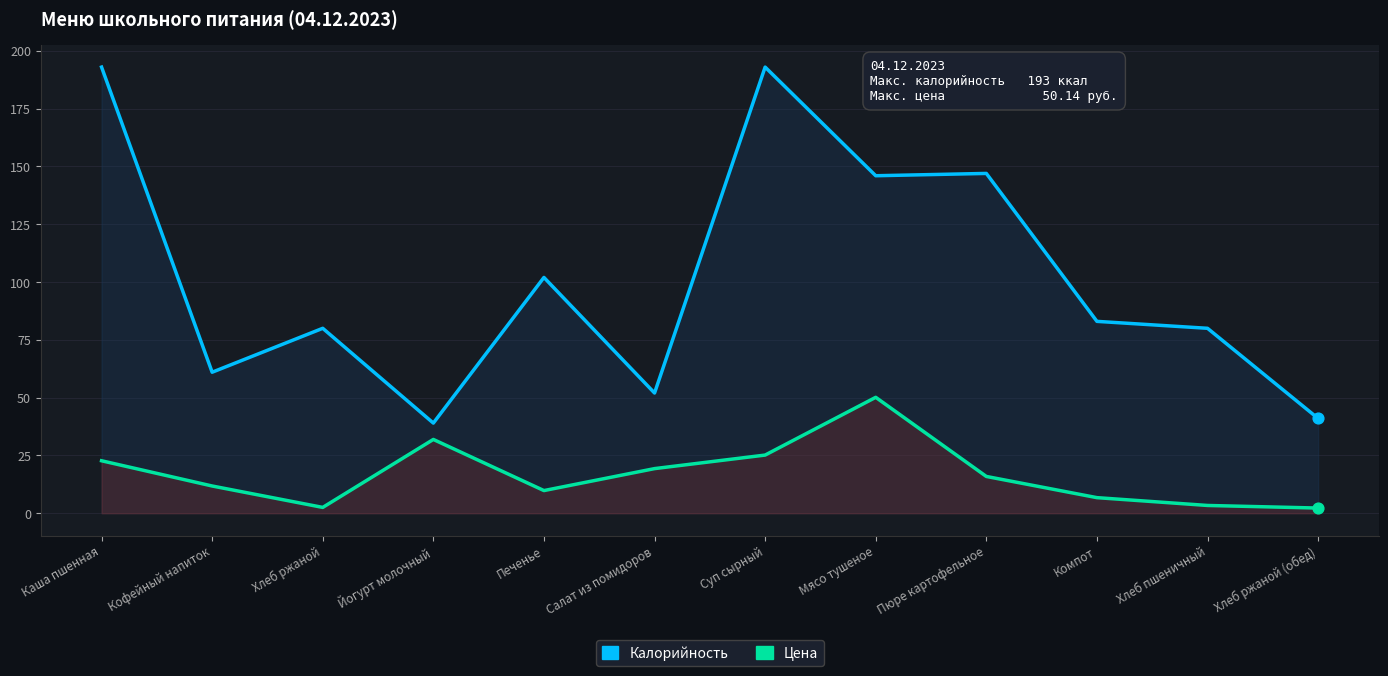

What are all the series names shown in the legend?

Калорийность, Цена